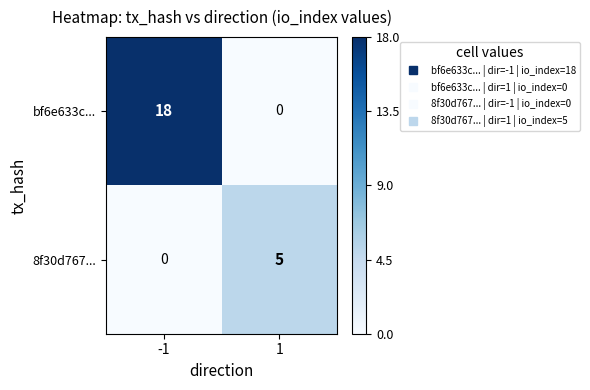

Reading right to left, what are all the values shown in this chart?

bf6e633c...: 0	18
8f30d767...: 5	0